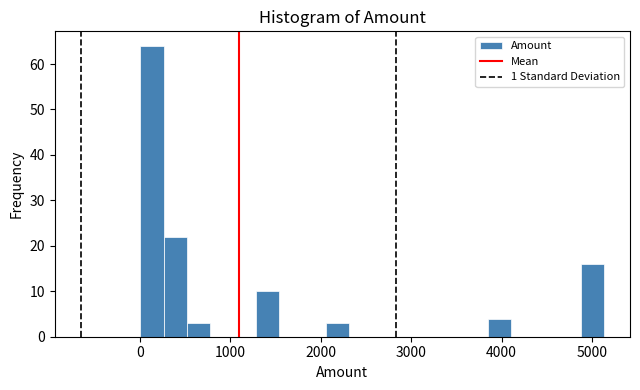

Around what value on the x-axis is the tallest bar? Give the approximate position of its centre, as read against the axis.

100